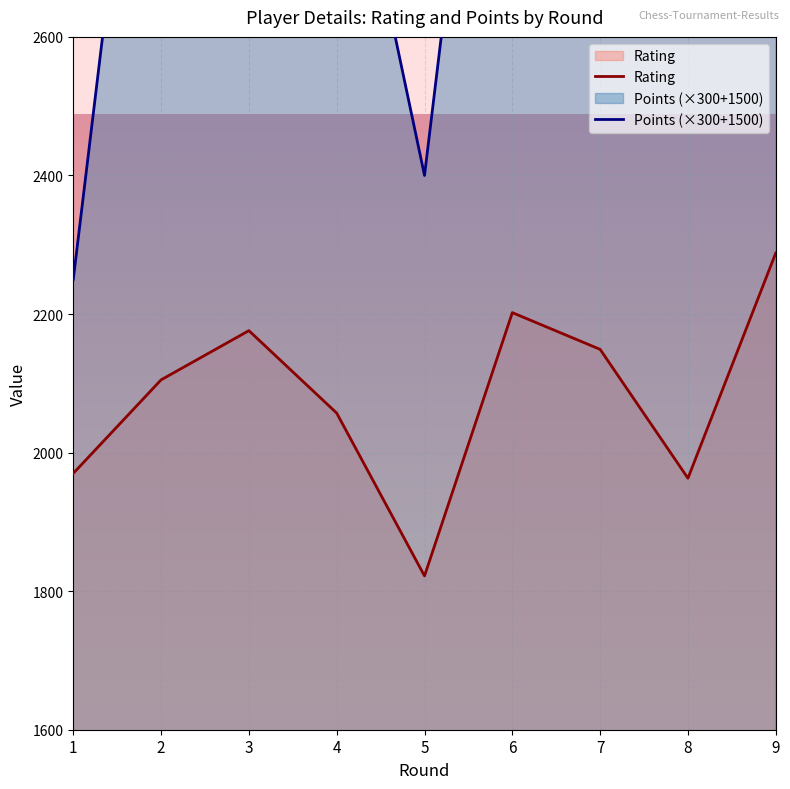

True or false: Rating has more than 0 points higher than both neighbors.

True